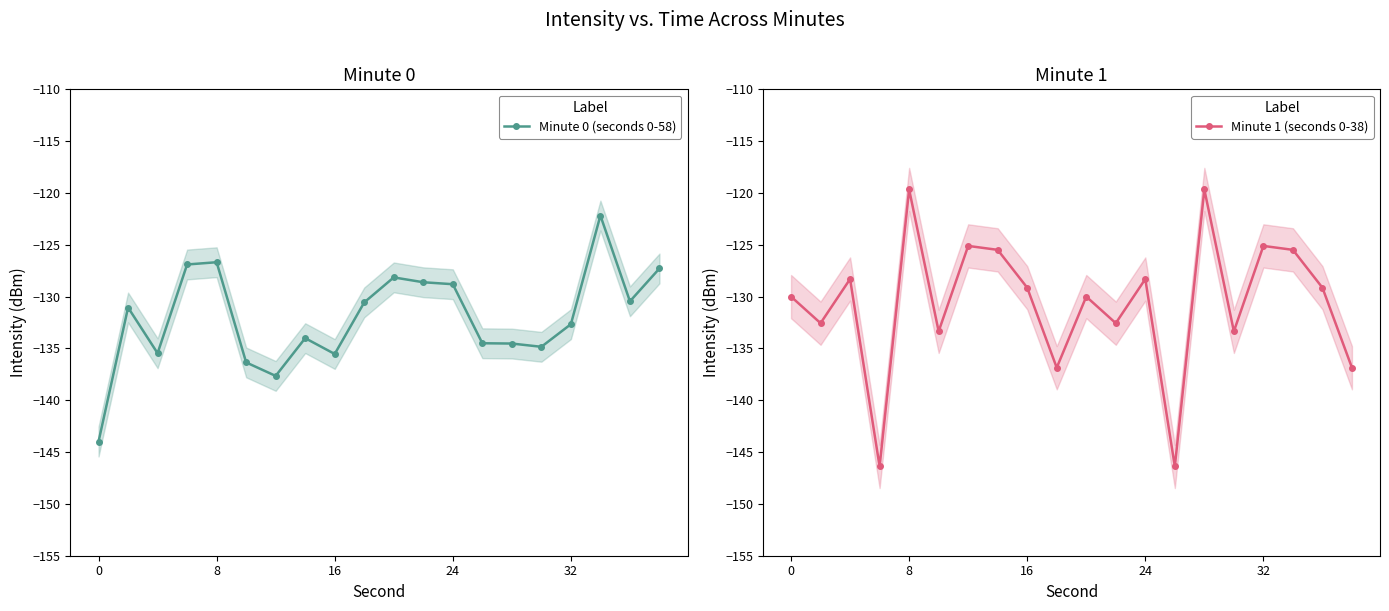

True or false: Minute 0 (seconds 0-58) and Minute 1 (seconds 0-38) cross at least once.

True